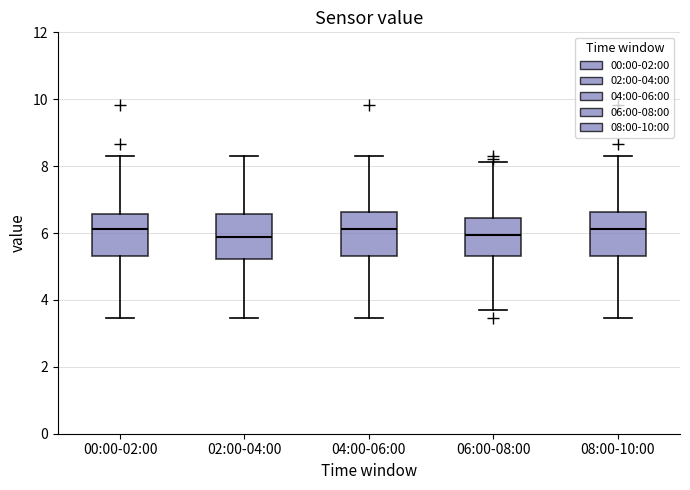

Reading left to right, transcribe this box plot: for each box, give where its median line is, the range the box spans, and where its two whiskers end, as read against the y-axis. The values are not printed on the chart, so give them approximately, as read against the axis.

00:00-02:00: median 6.2, box 5.4 to 6.6, whiskers 3.4 to 8.4
02:00-04:00: median 5.8, box 5.2 to 6.6, whiskers 3.4 to 8.4
04:00-06:00: median 6.2, box 5.4 to 6.6, whiskers 3.4 to 8.4
06:00-08:00: median 6.0, box 5.4 to 6.4, whiskers 3.8 to 8.2
08:00-10:00: median 6.2, box 5.4 to 6.6, whiskers 3.4 to 8.4